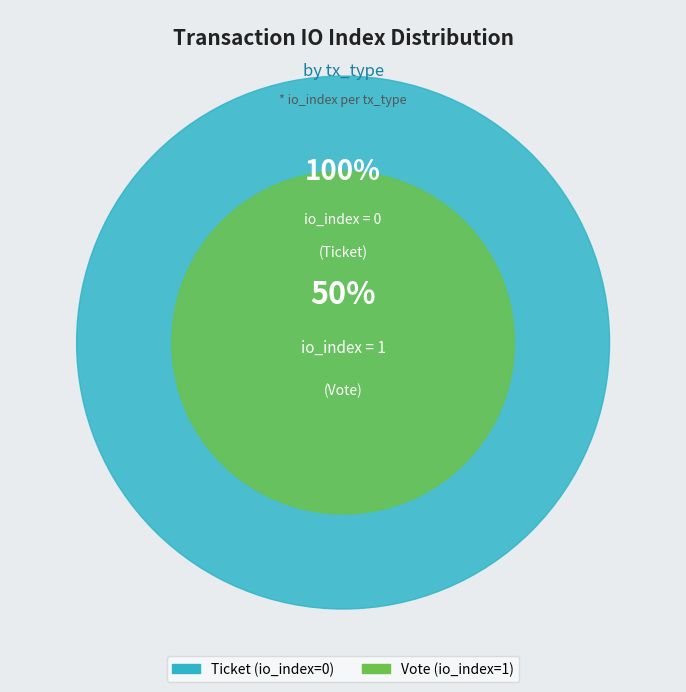

How many slices are in this pie chart?

2